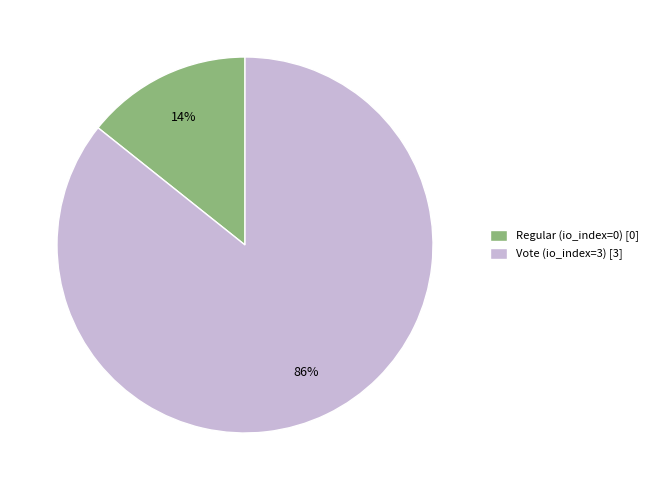

Is it true that Vote (io_index=3) is 93% of the pie?

False